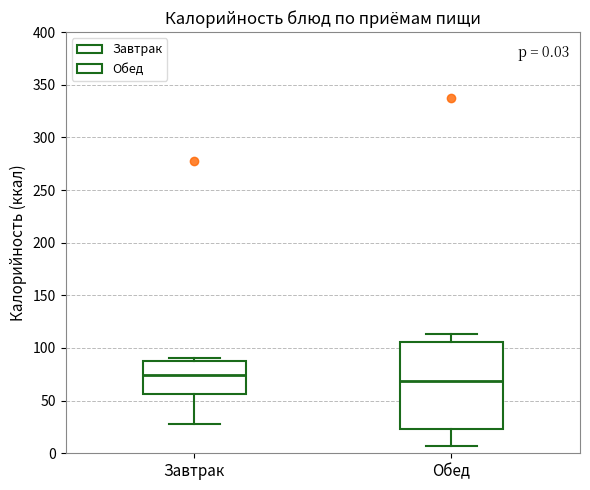

Which box's median line is the highest?

Завтрак